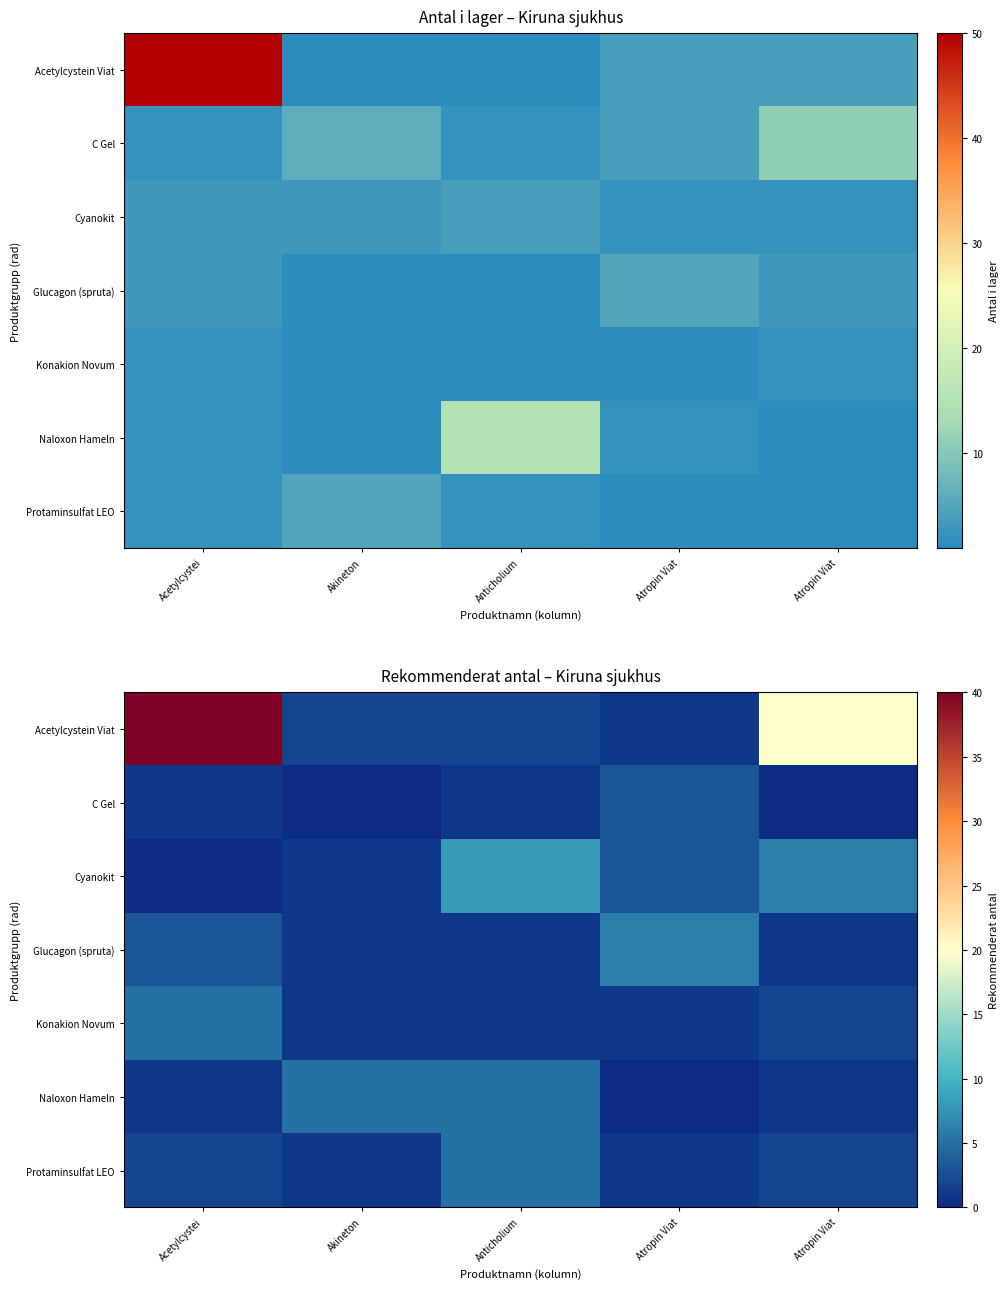

Which has a higher value, Akineton or Atropin Viat?

Atropin Viat